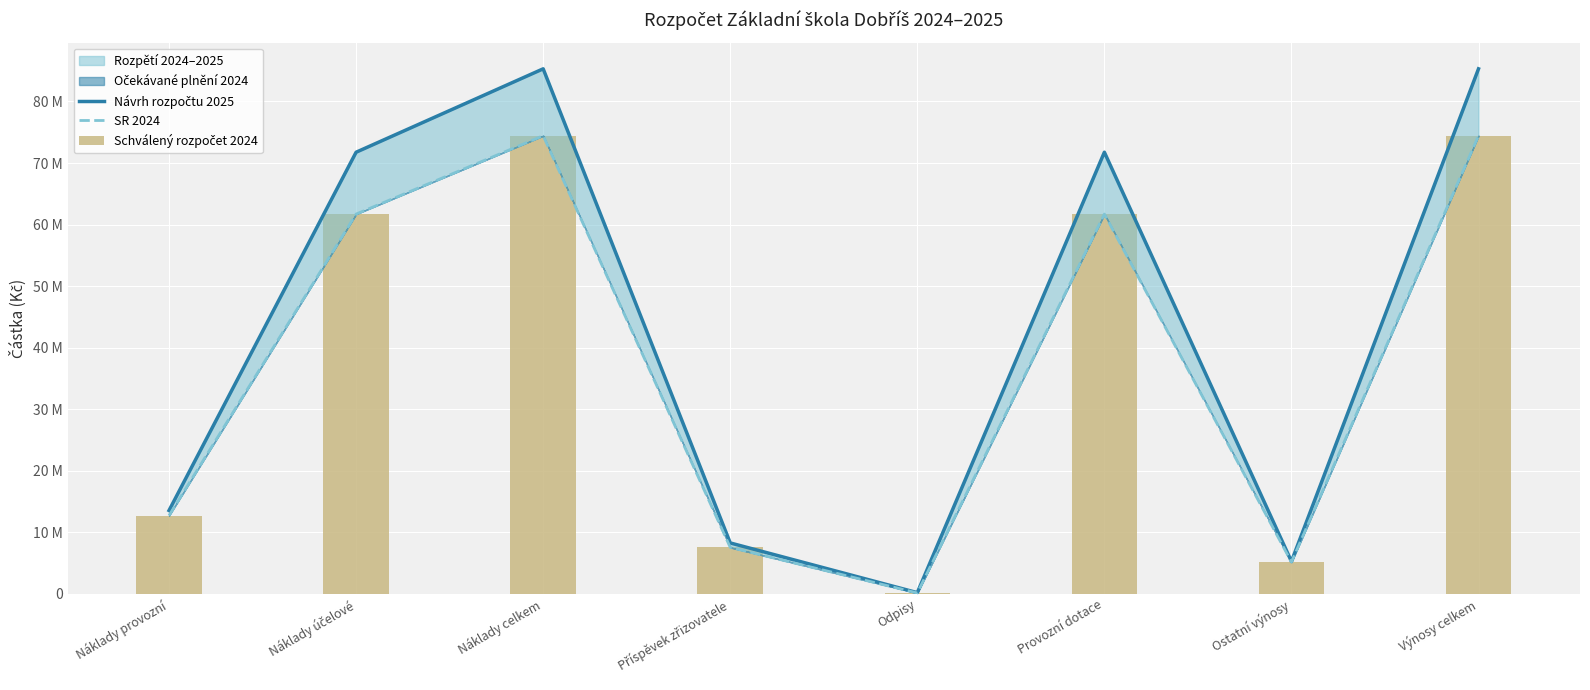

The value of Návrh rozpočtu 2025 at Ostatní výnosy is 5271000. True or false?

True